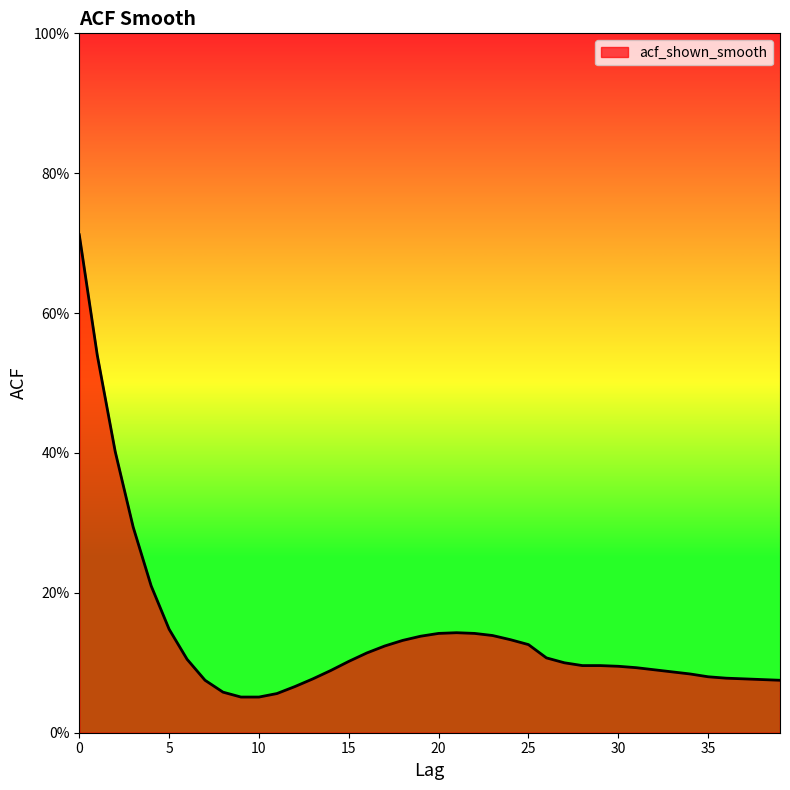

What is the value of the 9th point from the left?

0.1